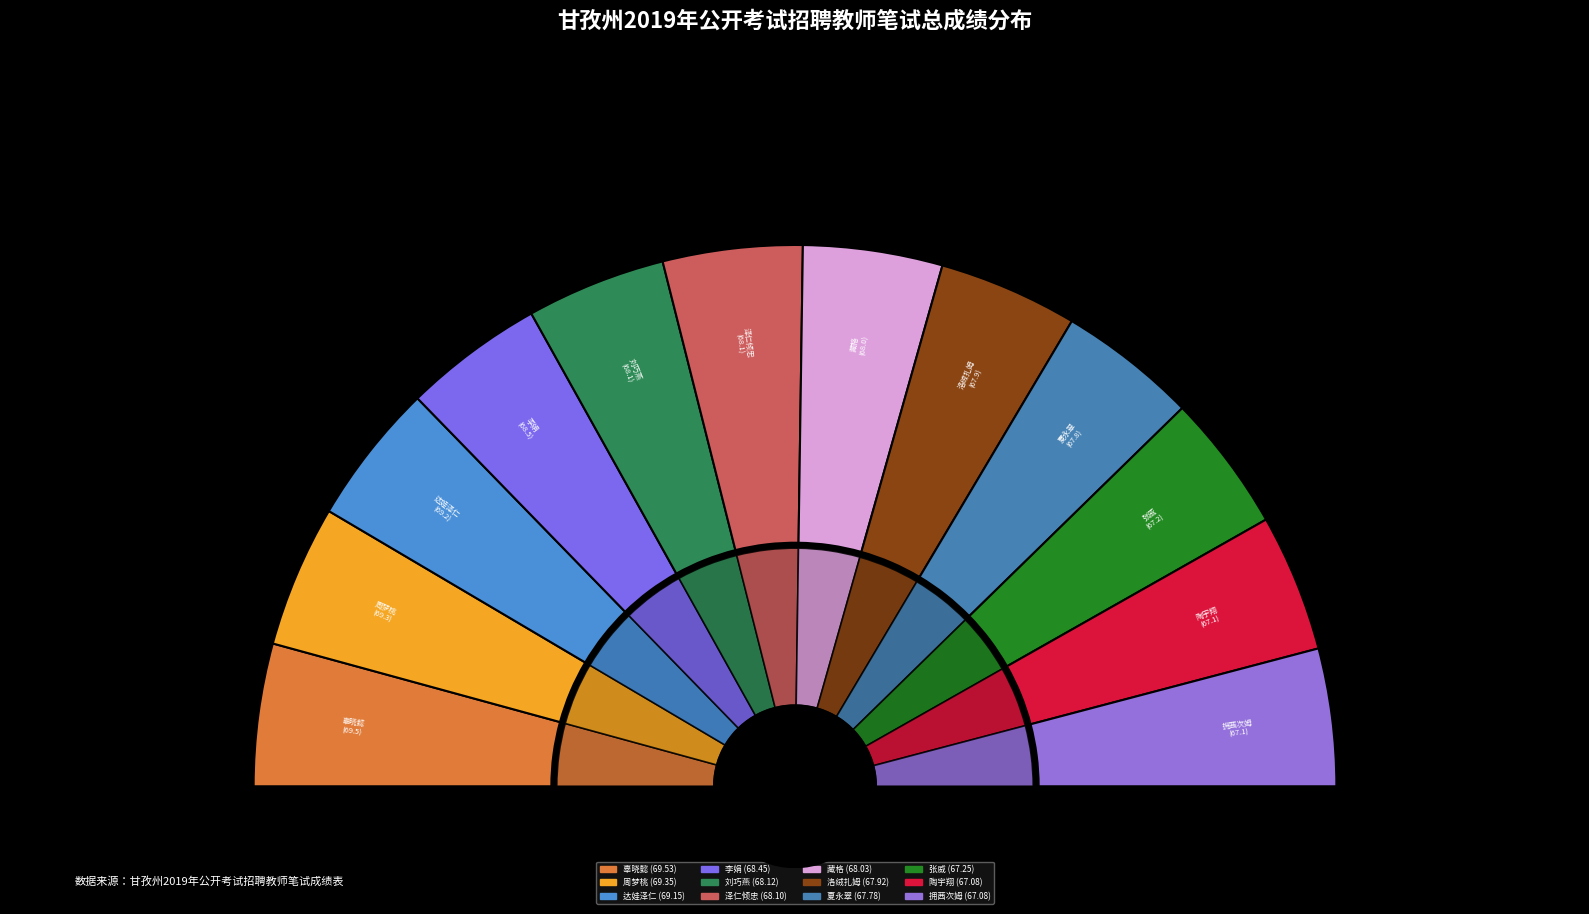

To the nearest percent, what is the combined percentage of 辜晓懿 and 泽仁倾忠?

17%